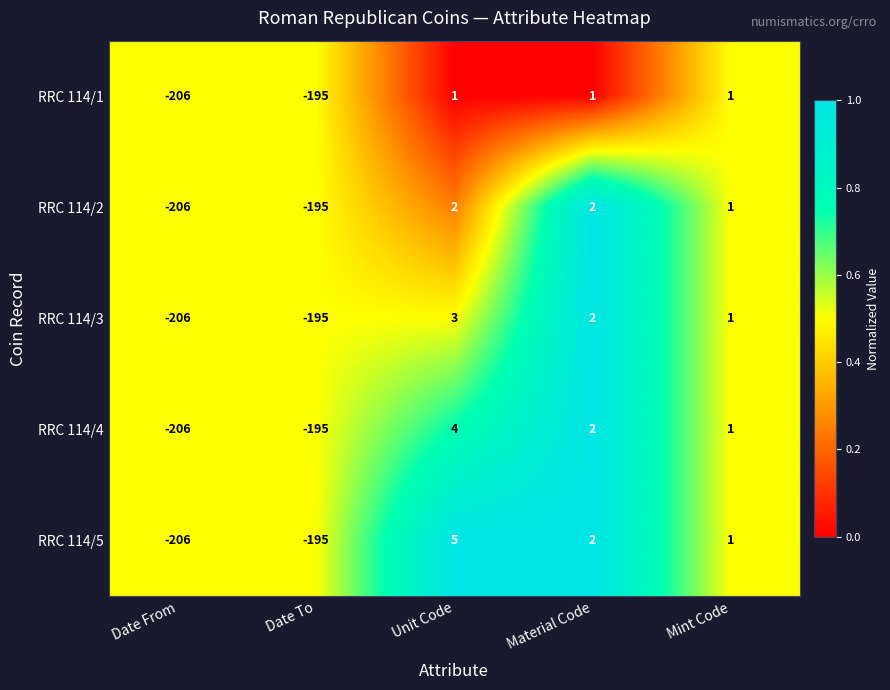

What is the sum of the RRC 114/3 values at Date To and Unit Code?

-192